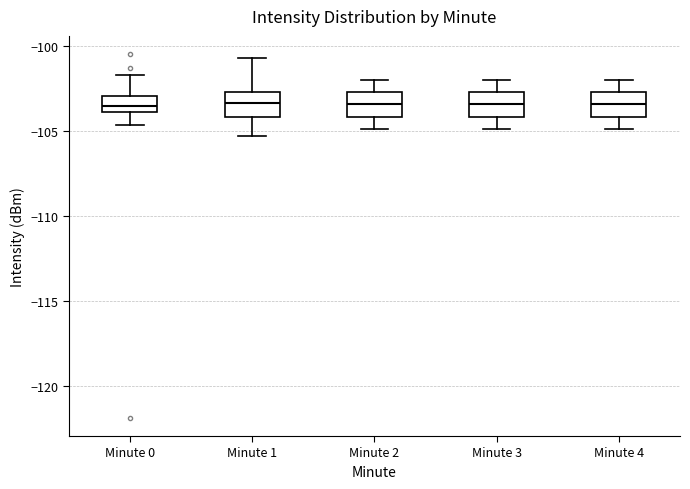

Reading left to right, read every box against the y-axis: the position of its median line, the range the box covers, and the ends of its whiskers. The values are not printed on the chart, so give them approximately, as read against the axis.

Minute 0: median -103.5, box -104.0 to -103.0, whiskers -104.5 to -101.5
Minute 1: median -103.5, box -104.0 to -102.5, whiskers -105.5 to -100.5
Minute 2: median -103.5, box -104.0 to -102.5, whiskers -105.0 to -102.0
Minute 3: median -103.5, box -104.0 to -102.5, whiskers -105.0 to -102.0
Minute 4: median -103.5, box -104.0 to -102.5, whiskers -105.0 to -102.0